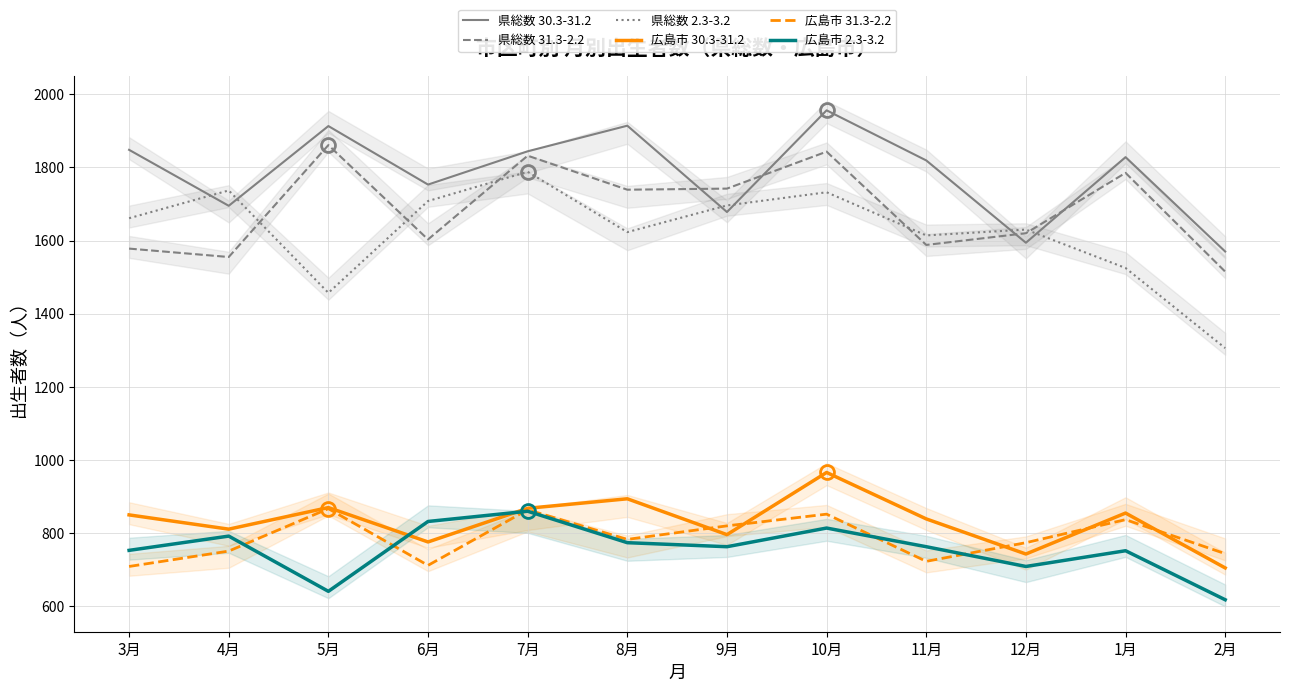

Is this an area chart (filled region under the line)?

No